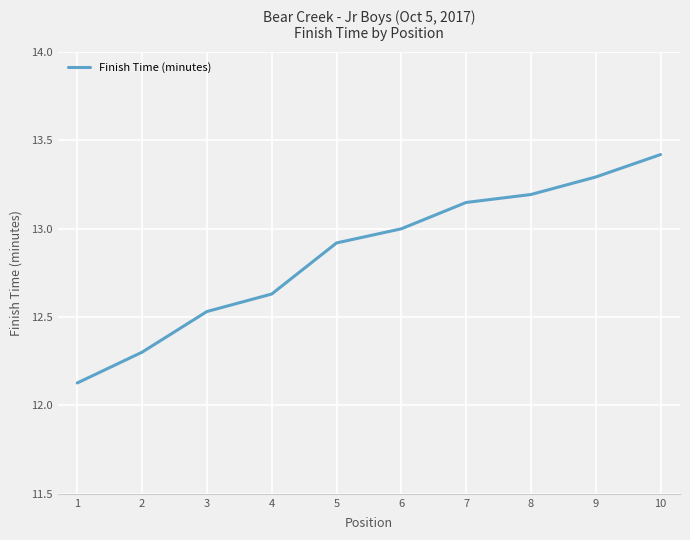

What is the sum of all values?

128.6